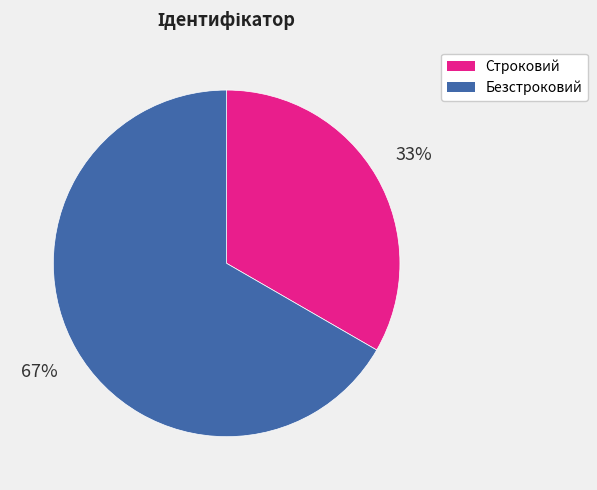

Is there a majority slice in this chart?

Yes